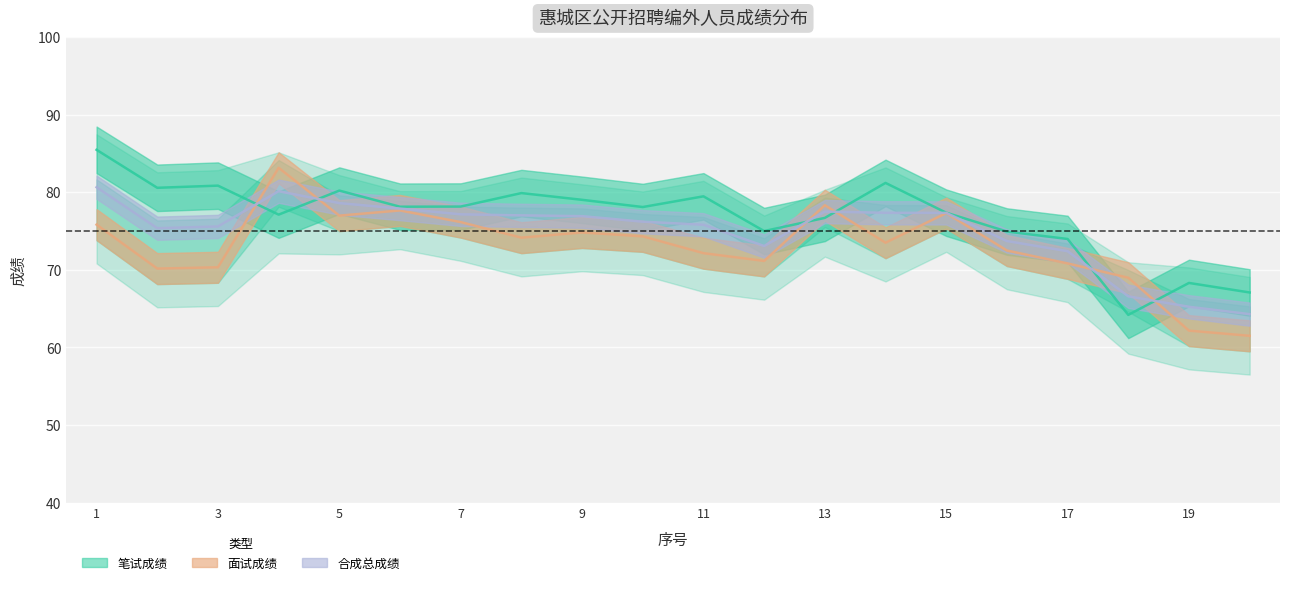

How many values in the 面试成绩 series exceed 74?

10